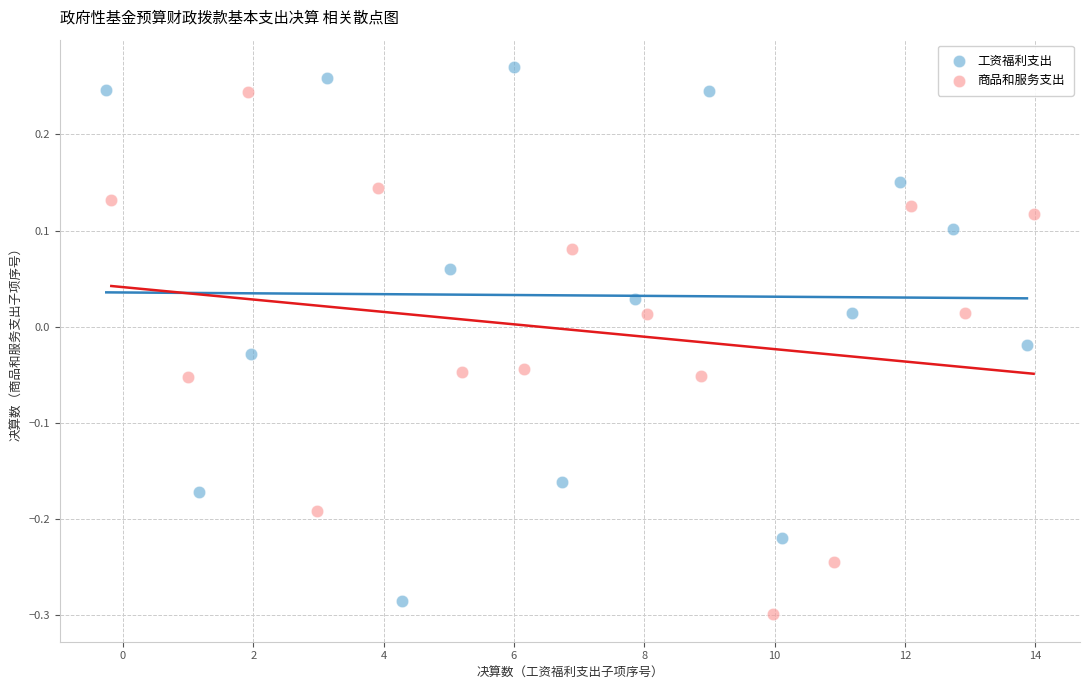

Which series reaches the maximum Y coordinate?

工资福利支出